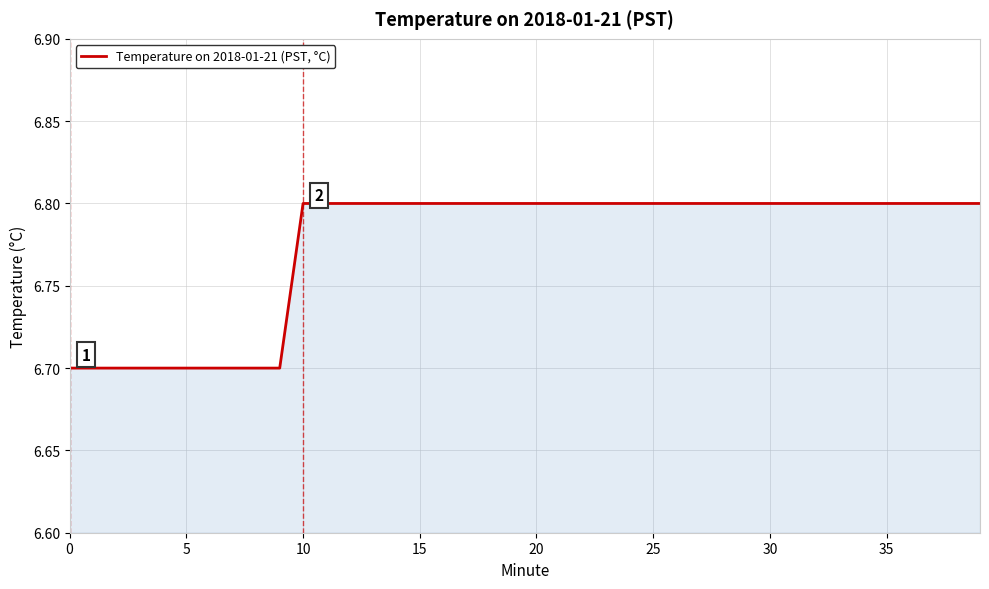

What is the minimum value shown in the chart?

6.7